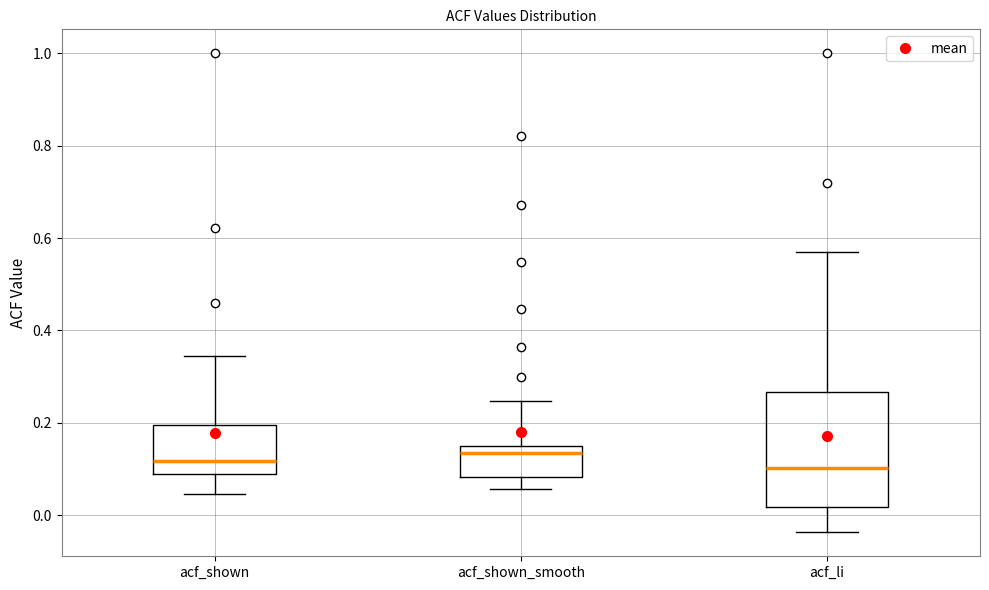

Reading left to right, transcribe this box plot: for each box, give where its median line is, the range the box spans, and where its two whiskers end, as read against the y-axis. The values are not printed on the chart, so give them approximately, as read against the axis.

acf_shown: median 0.12, box 0.08 to 0.20, whiskers 0.04 to 0.34
acf_shown_smooth: median 0.14 (just below the box's upper edge), box 0.08 to 0.14, whiskers 0.06 to 0.24
acf_li: median 0.10, box 0.02 to 0.26, whiskers -0.04 to 0.56